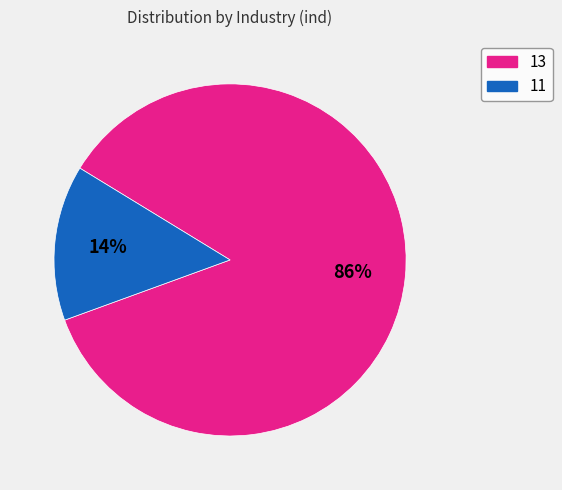

How many slices are in this pie chart?

2